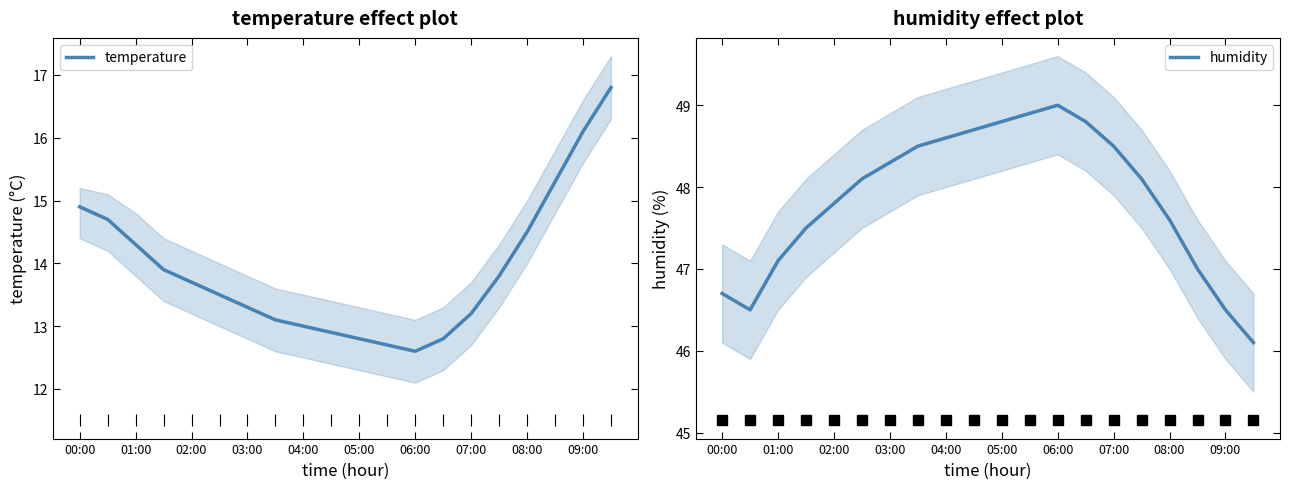

Which category has the highest value in the humidity series?

06:00